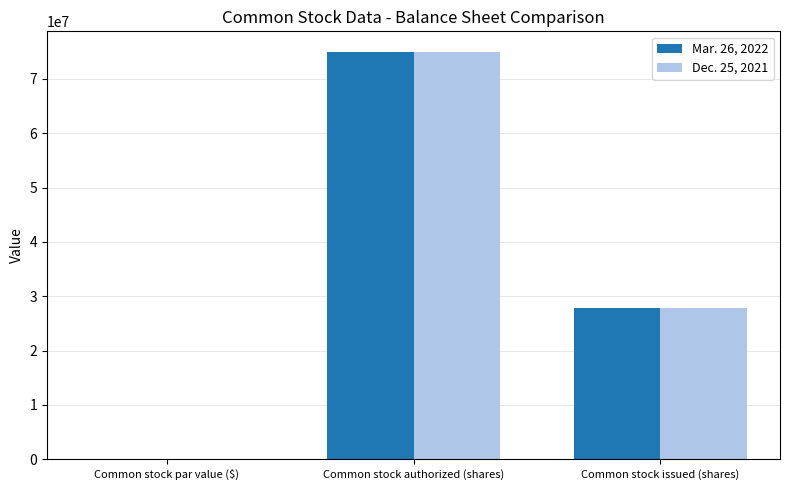

Which category has the highest value across all series?

Common stock authorized (shares)